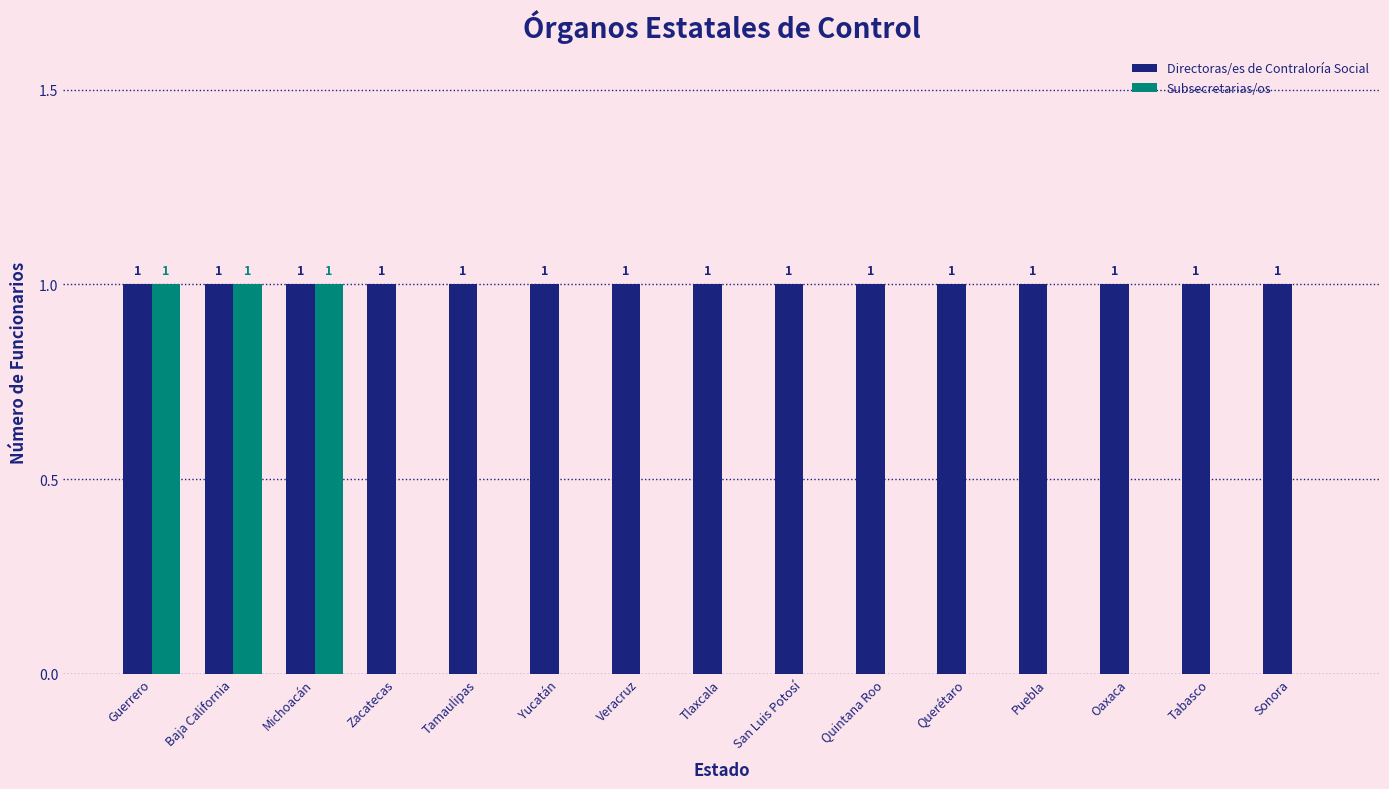

Which series has the largest total across all categories?

Directoras/es de Contraloría Social